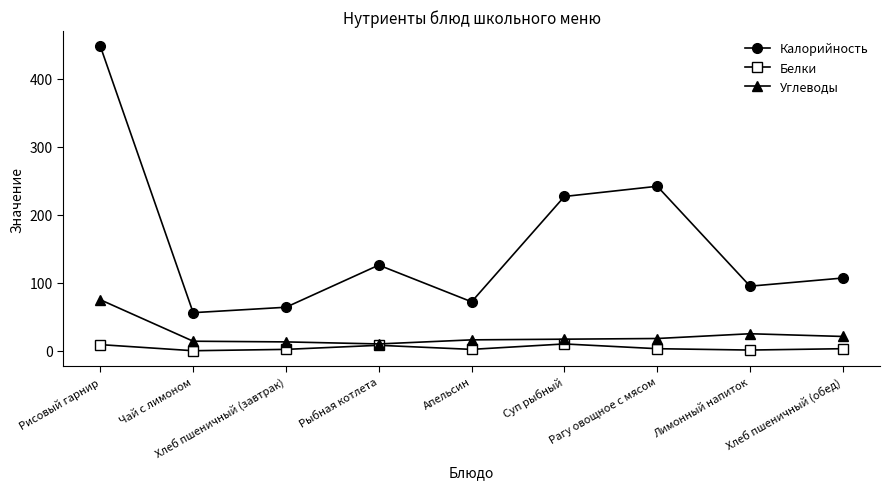

At which category is the sum across all series the highest?

Рисовый гарнир